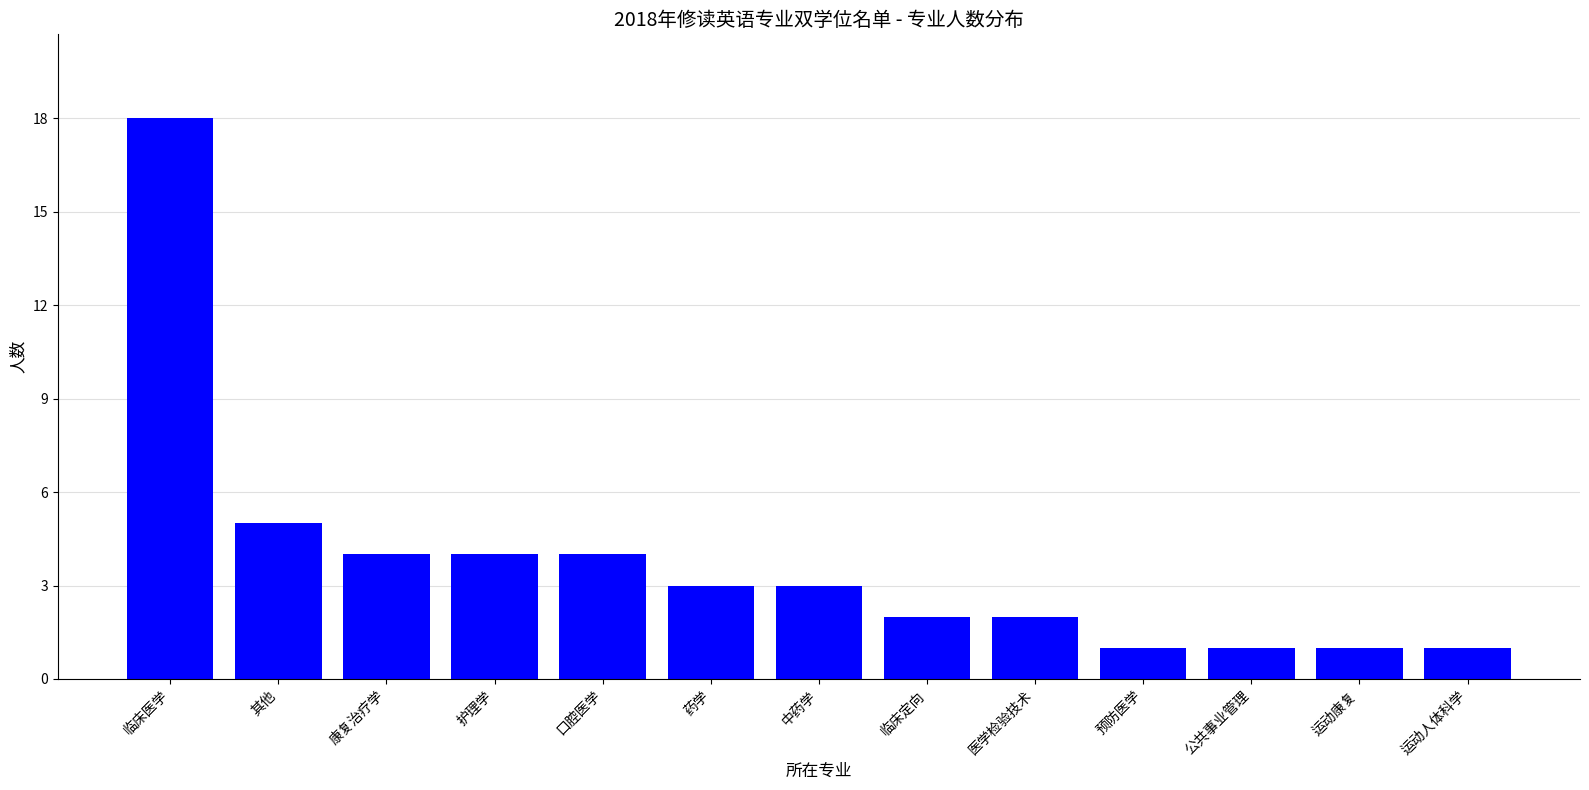

What is the value of the 8th bar from the left?

2